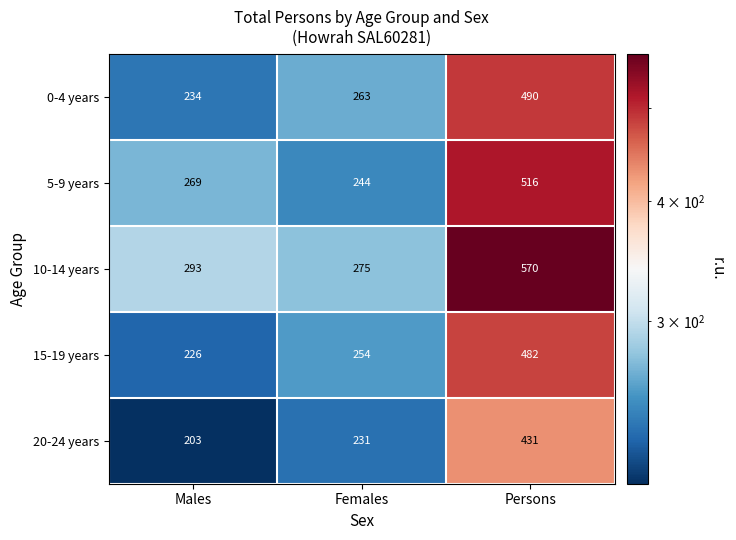

What is the greatest value displayed?

570